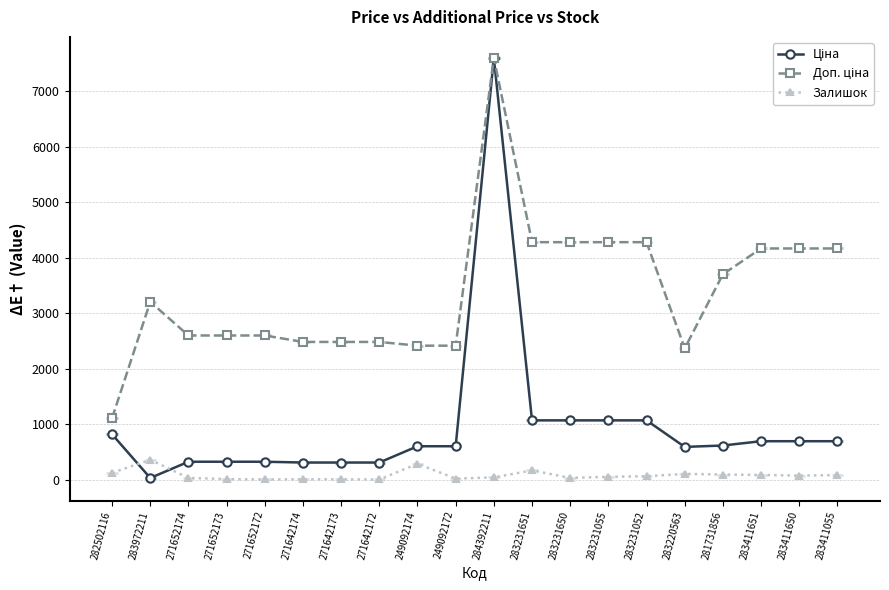

How many series are shown in this chart?

3